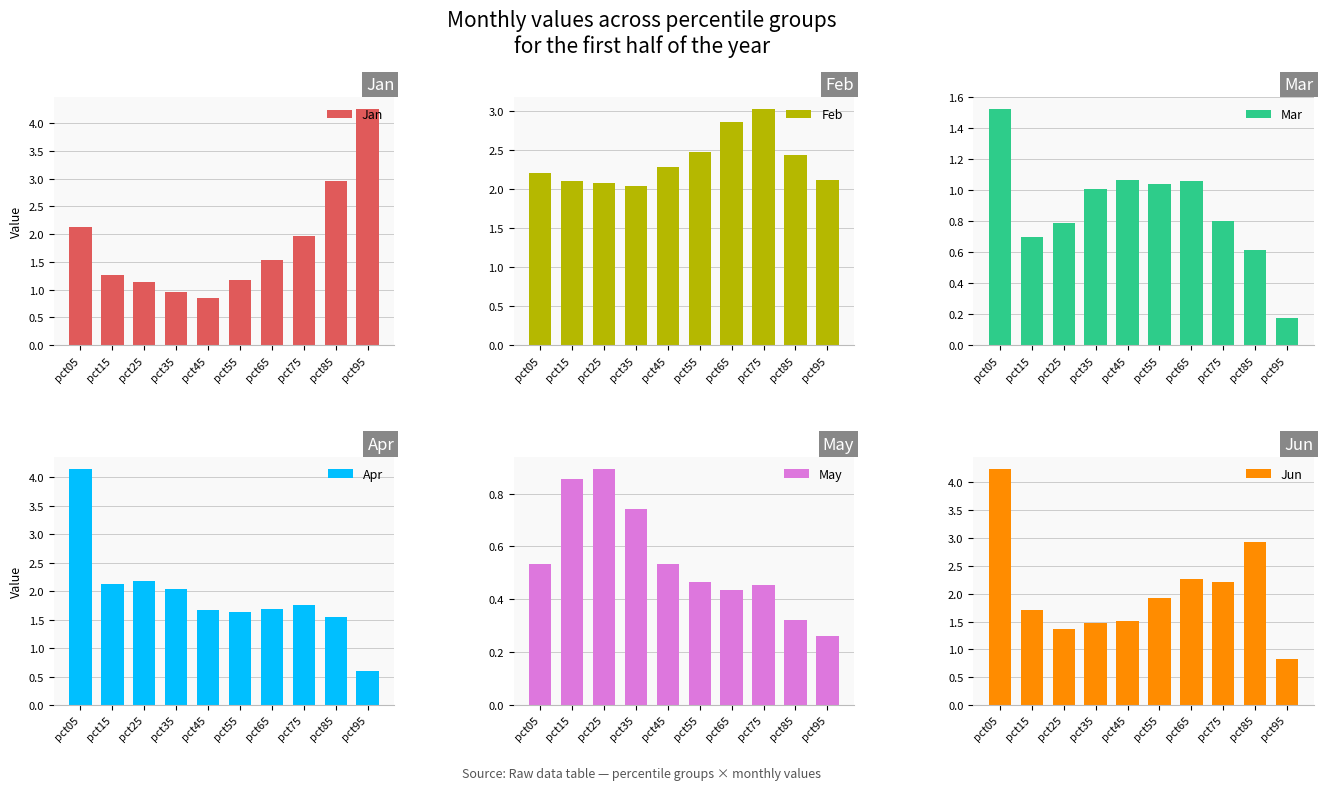

Which category has the highest value in the Feb series?

pct75